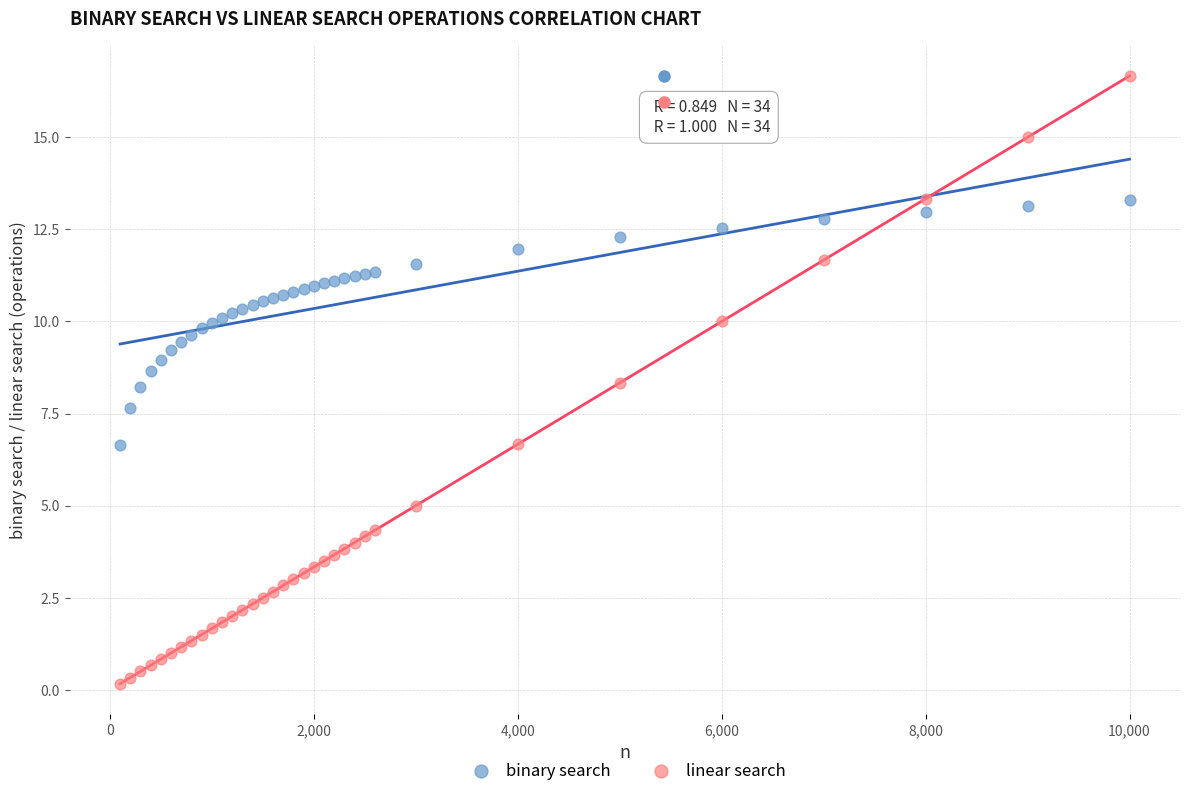

Which series has the widest spread of Y values?

linear search